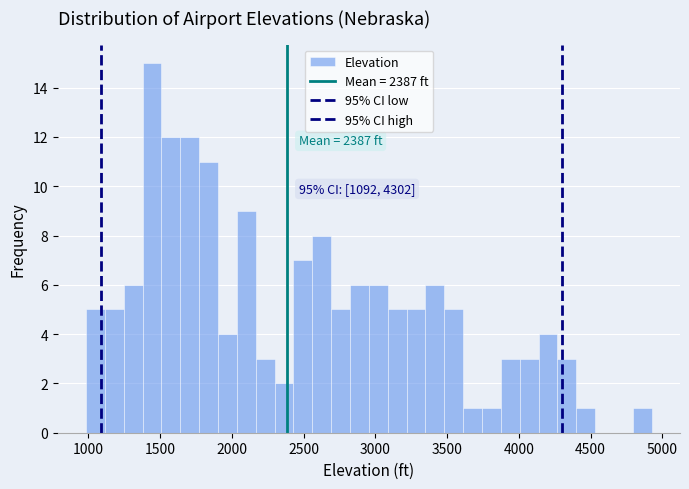

Around what value on the x-axis is the tallest bar? Give the approximate position of its centre, as read against the axis.

1450